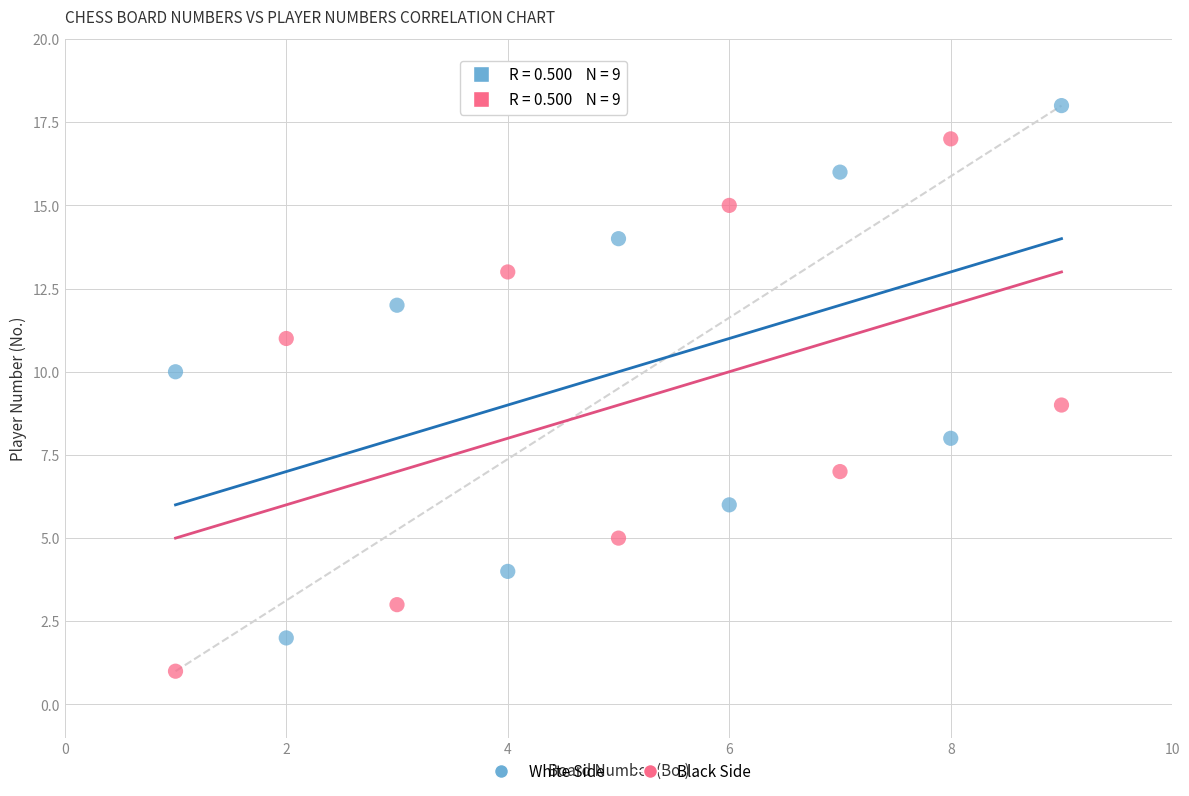

What are all the series names shown in the legend?

White Side, Black Side